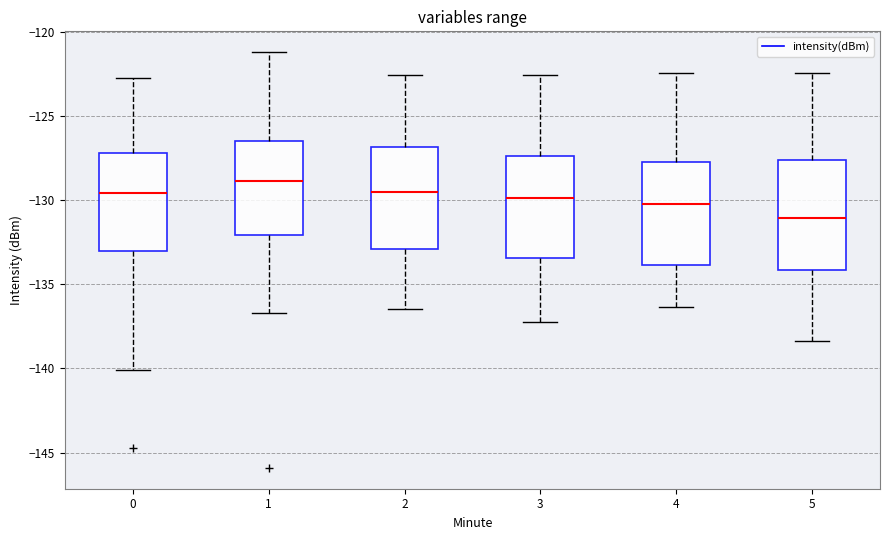

Reading left to right, transcribe this box plot: for each box, give where its median line is, the range the box spans, and where its two whiskers end, as read against the y-axis. The values are not printed on the chart, so give them approximately, as read against the axis.

0: median -129.5, box -133.0 to -127.0, whiskers -140.0 to -122.5
1: median -129.0, box -132.0 to -126.5, whiskers -136.5 to -121.0
2: median -129.5, box -133.0 to -127.0, whiskers -136.5 to -122.5
3: median -130.0, box -133.5 to -127.5, whiskers -137.0 to -122.5
4: median -130.0, box -134.0 to -128.0, whiskers -136.5 to -122.5
5: median -131.0, box -134.0 to -127.5, whiskers -138.5 to -122.5